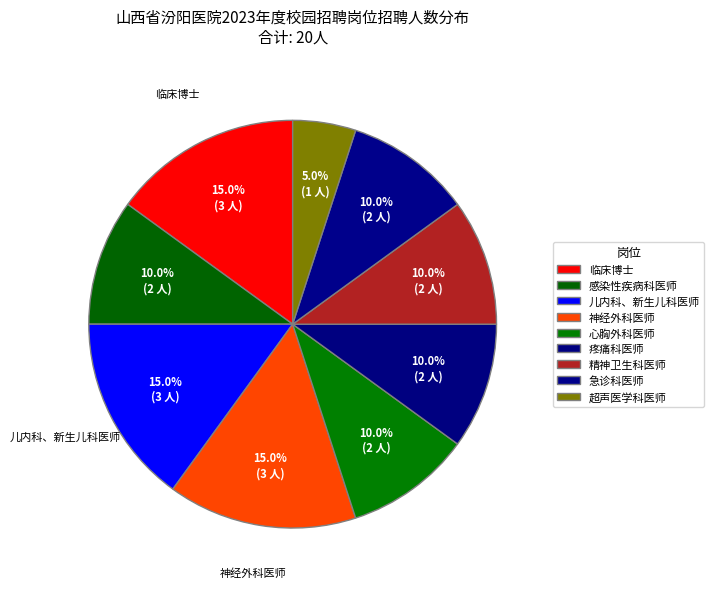

How many slices are in this pie chart?

9